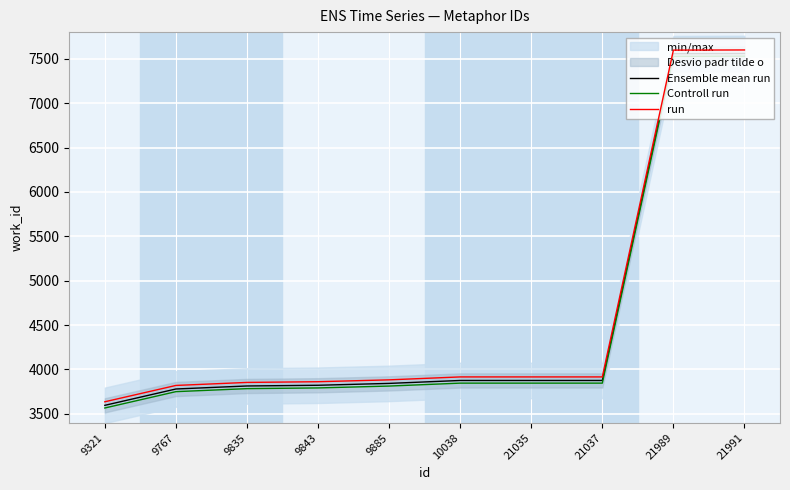

List the series in order of their peak value, highest first.

run, Ensemble mean run, Controll run